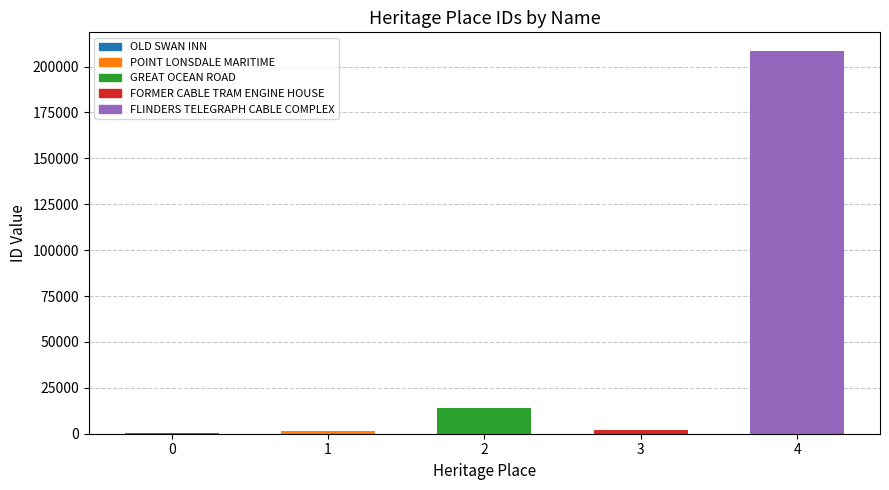

Is it true that the value at FLINDERS TELEGRAPH CABLE COMPLEX is 116609?

False